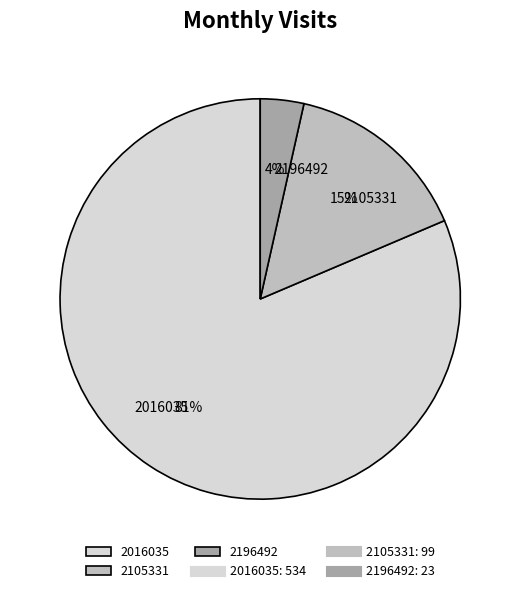

Combined, do 2105331 and 2196492 account for over 50%?

No